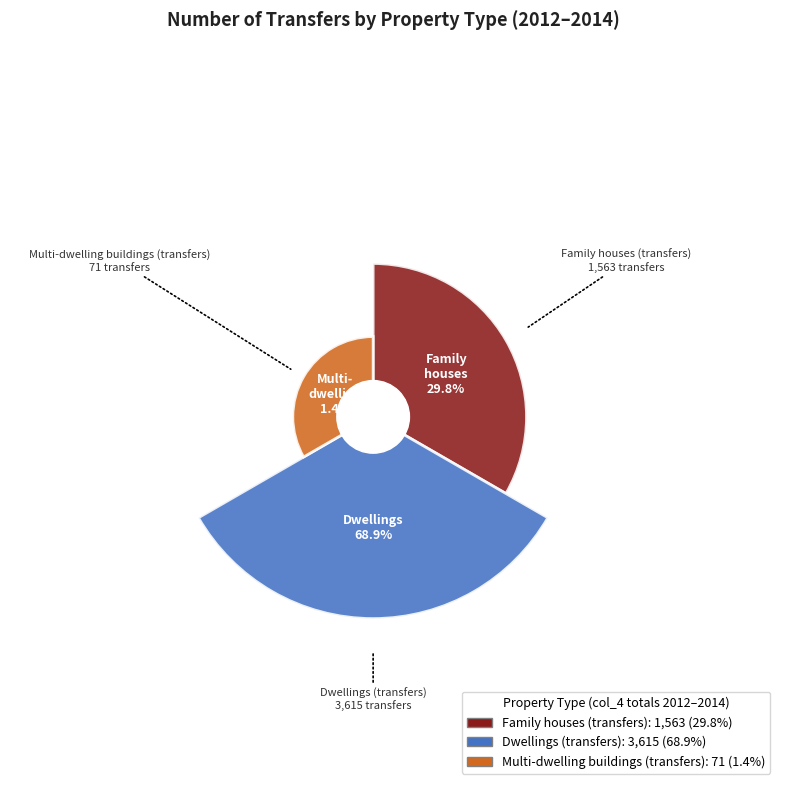

How many slices are in this pie chart?

3